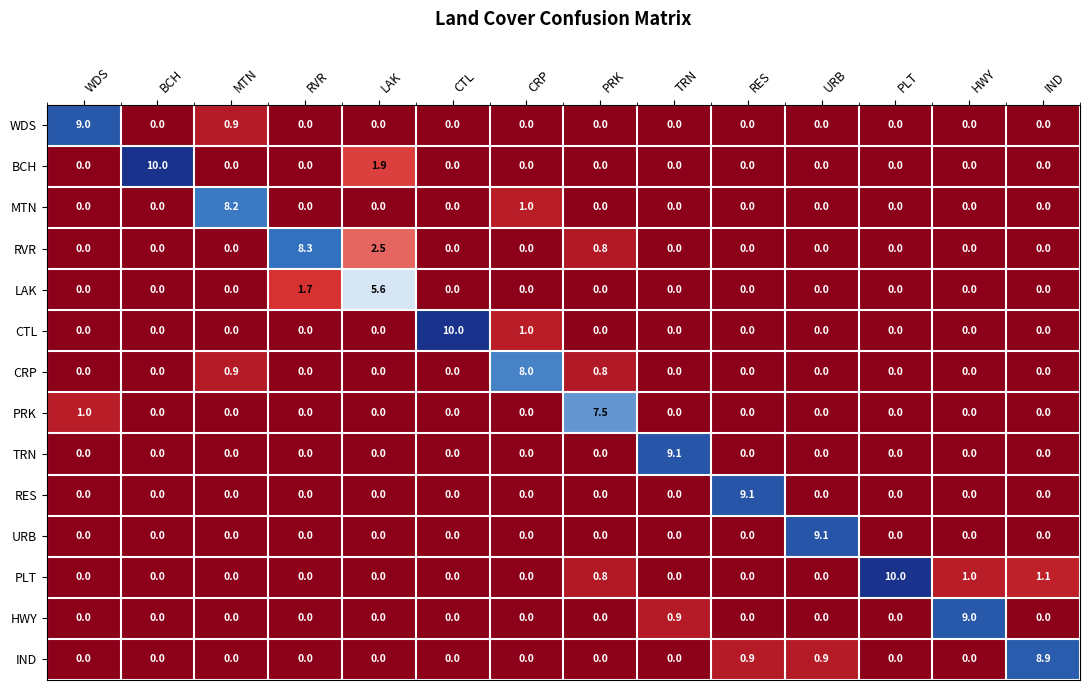

What is the spread (max minus min) of values at RES?

9.1